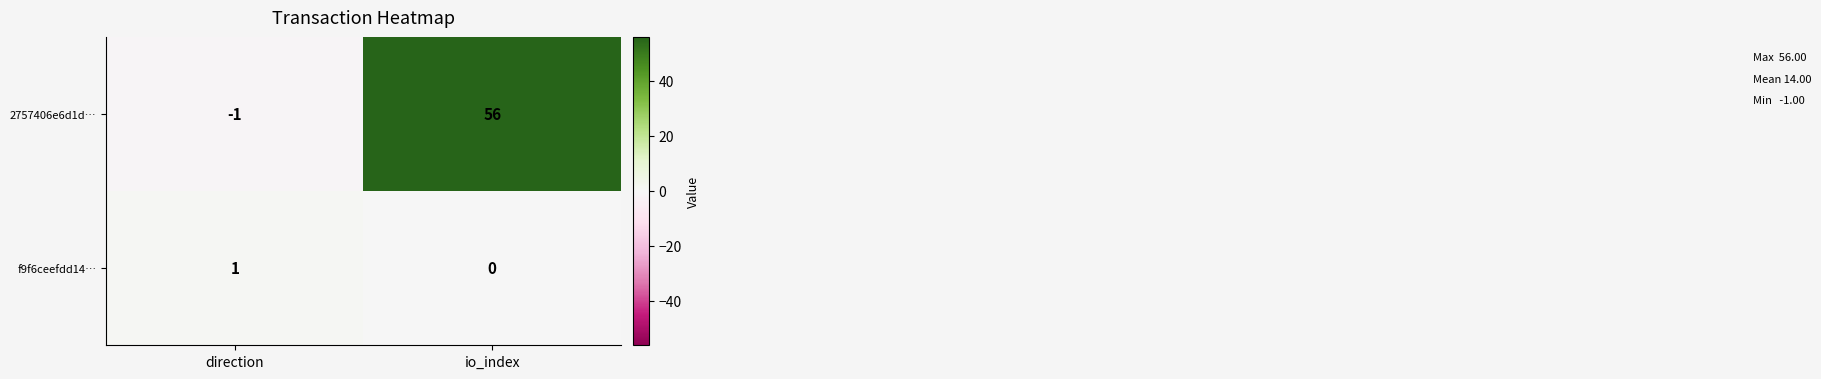

How many values in the 2757406e6d1d… series are below 56?

1